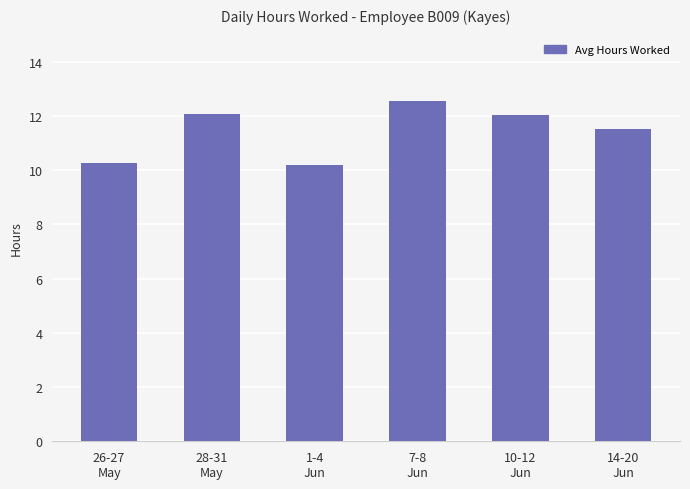

What is the value of the 6th bar from the left?

11.5